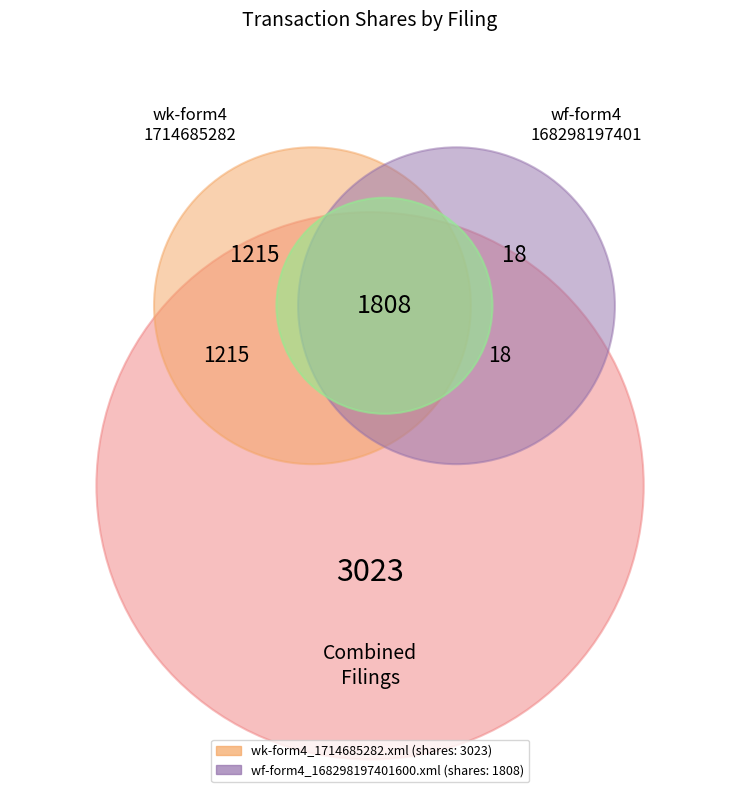

Is there a majority slice in this chart?

Yes